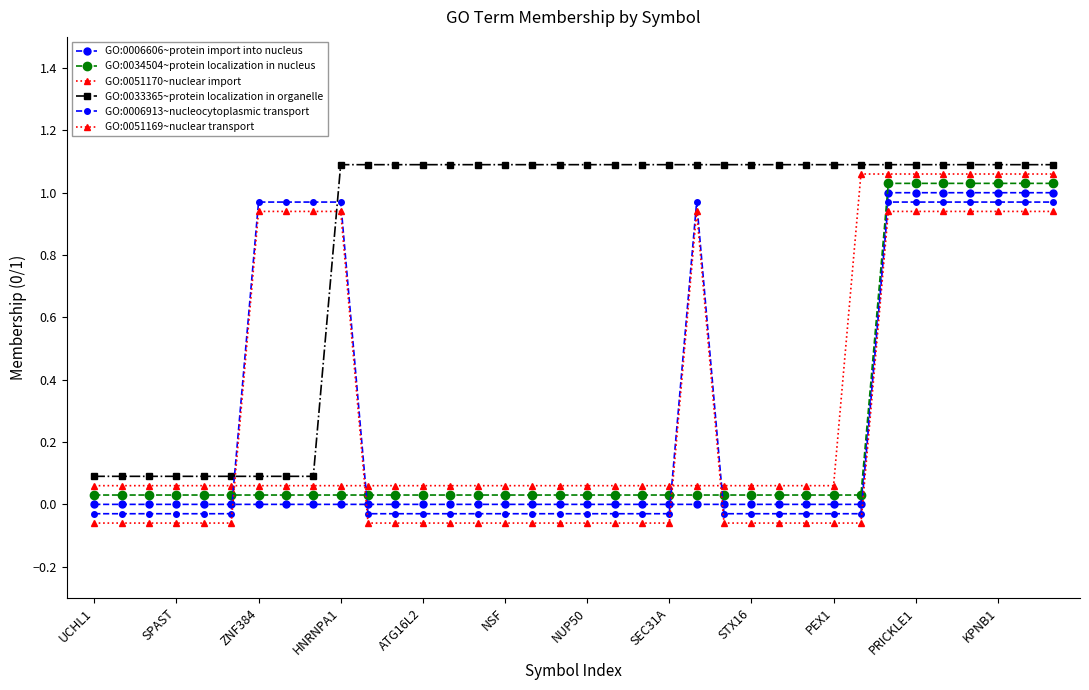

Is this an area chart (filled region under the line)?

No